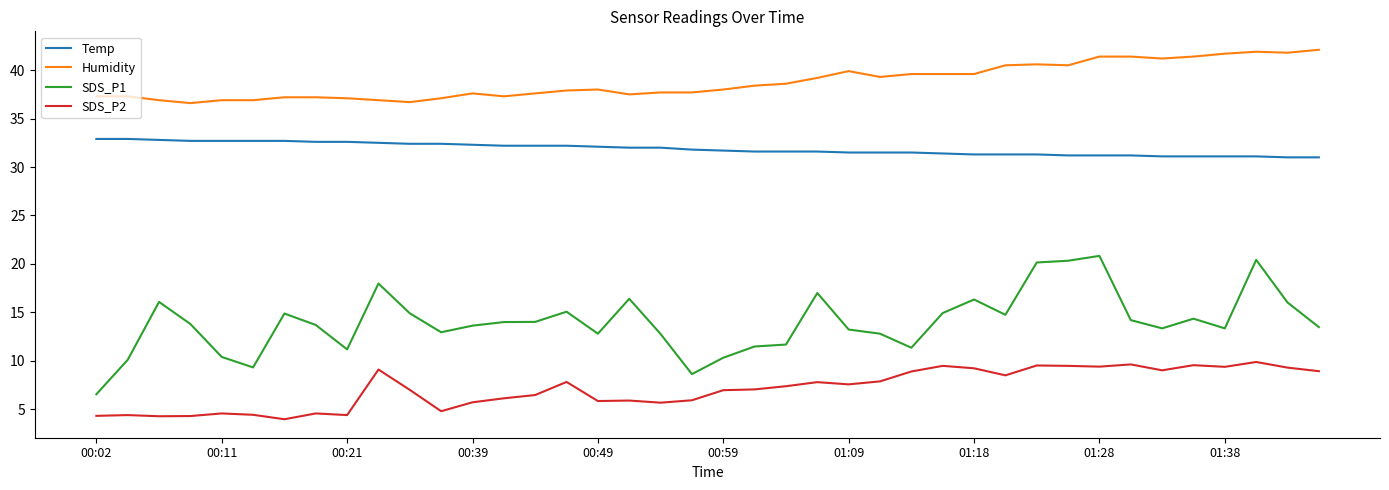

Rank the series by their maximum value, from lowest to highest.

SDS_P2, SDS_P1, Temp, Humidity